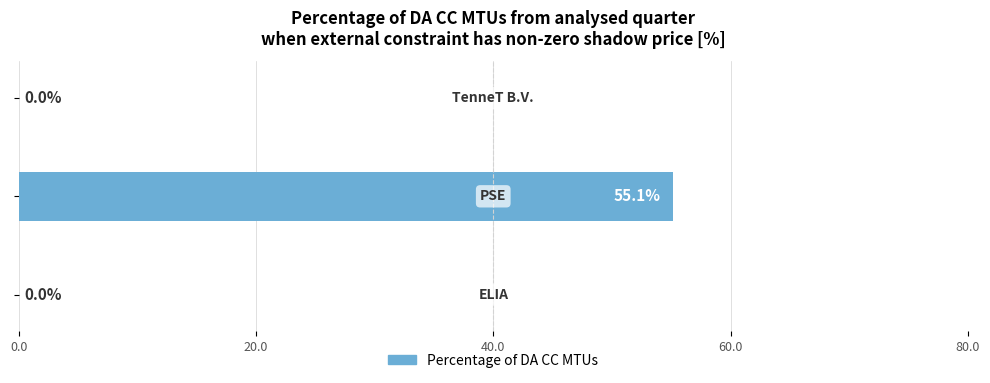

What is the sum of all values?

55.1